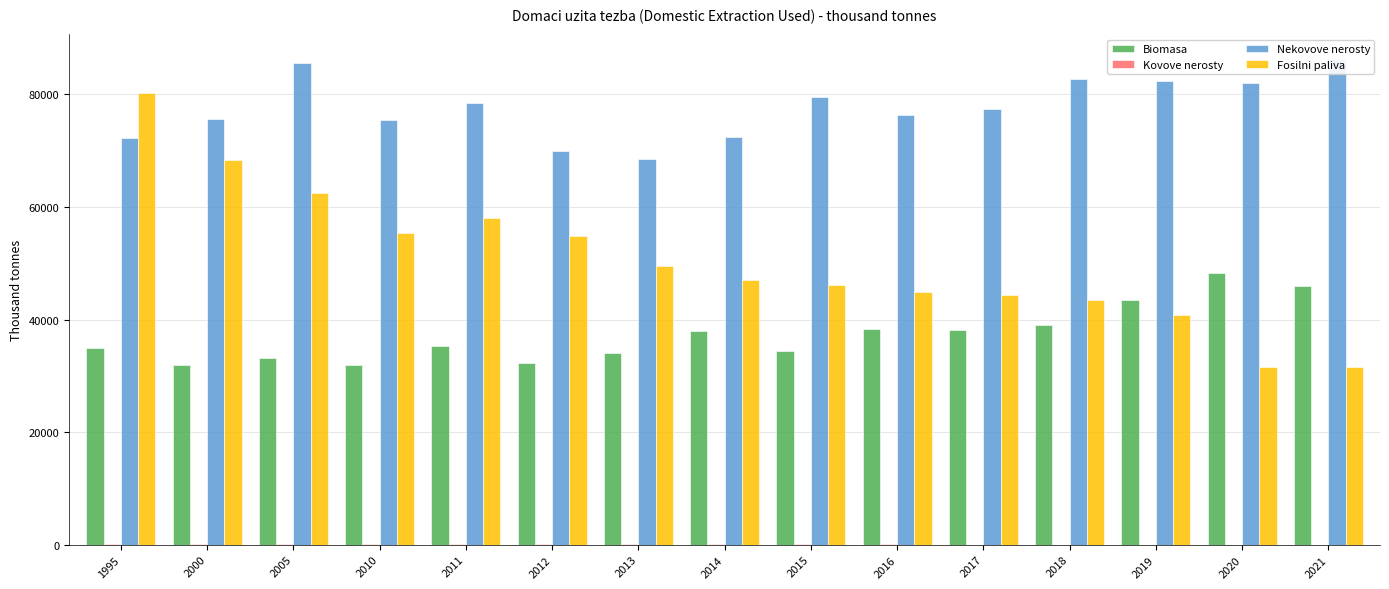

Reading left to right, transcribe all the data shown in this chart.

Biomasa: 1995=34866.2	2000=32011.5	2005=33231.4	2010=31884.7	2011=35266.7	2012=32317.6	2013=34098.4	2014=38011.5	2015=34379.3	2016=38346.1	2017=38091.4	2018=39009.8	2019=43472.4	2020=48331.0	2021=46038.3
Kovove nerosty: 1995=141.0	2000=99.0	2005=82.0	2010=141.0	2011=142.0	2012=130.0	2013=150.0	2014=137.0	2015=91.0	2016=73.0	2017=12.0	2018=0.0	2019=0.0	2020=0.0	2021=0.0
Nekovove nerosty: 1995=72205.3	2000=75673.0	2005=85586.0	2010=75545.6	2011=78521.8	2012=69880.2	2013=68534.9	2014=72528.1	2015=79486.0	2016=76431.7	2017=77396.6	2018=82661.9	2019=82416.7	2020=82112.0	2021=86347.4
Fosilni paliva: 1995=80323.0	2000=68355.2	2005=62496.8	2010=55462.3	2011=58133.6	2012=54825.3	2013=49511.8	2014=47002.1	2015=46183.2	2016=44976.3	2017=44428.2	2018=43553.6	2019=40820.8	2020=31567.2	2021=31500.9